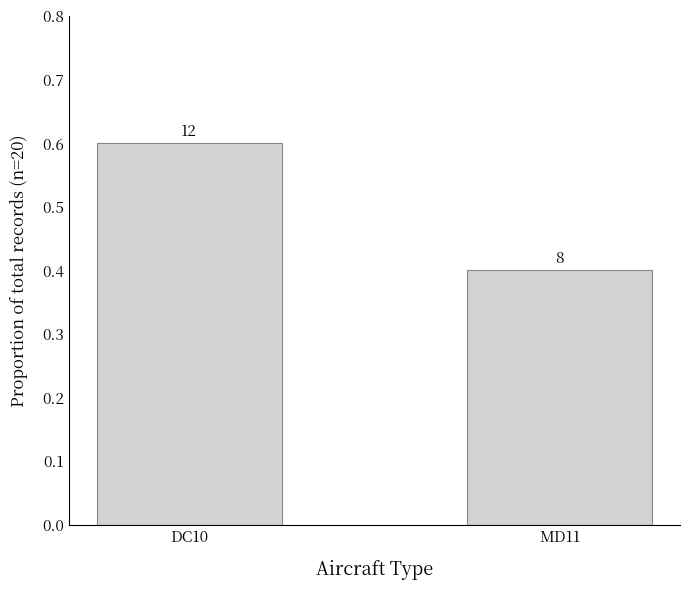

Does the chart contain any negative values?

No